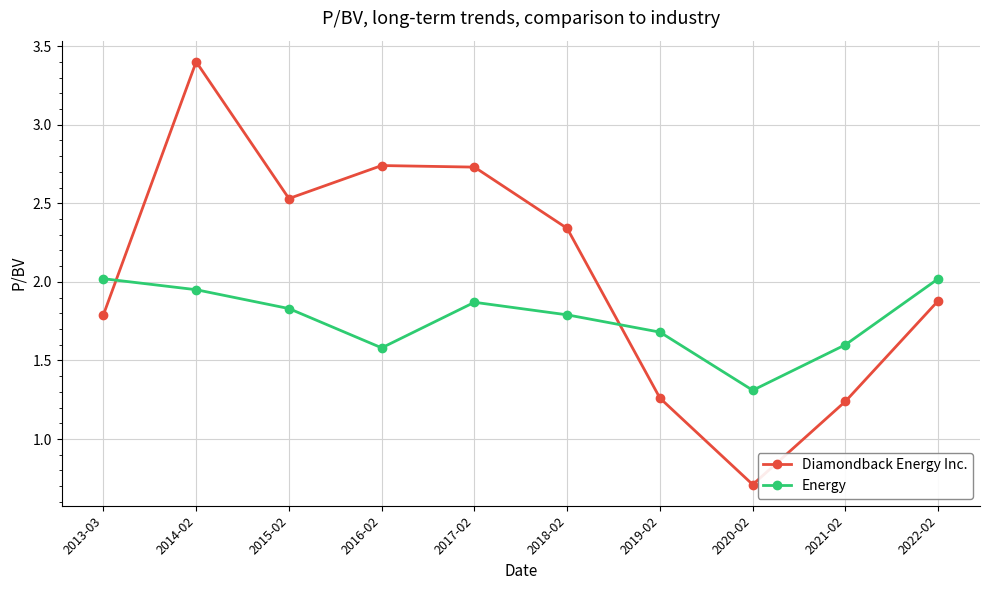

List the series in order of their overall mean, highest first.

Diamondback Energy Inc., Energy